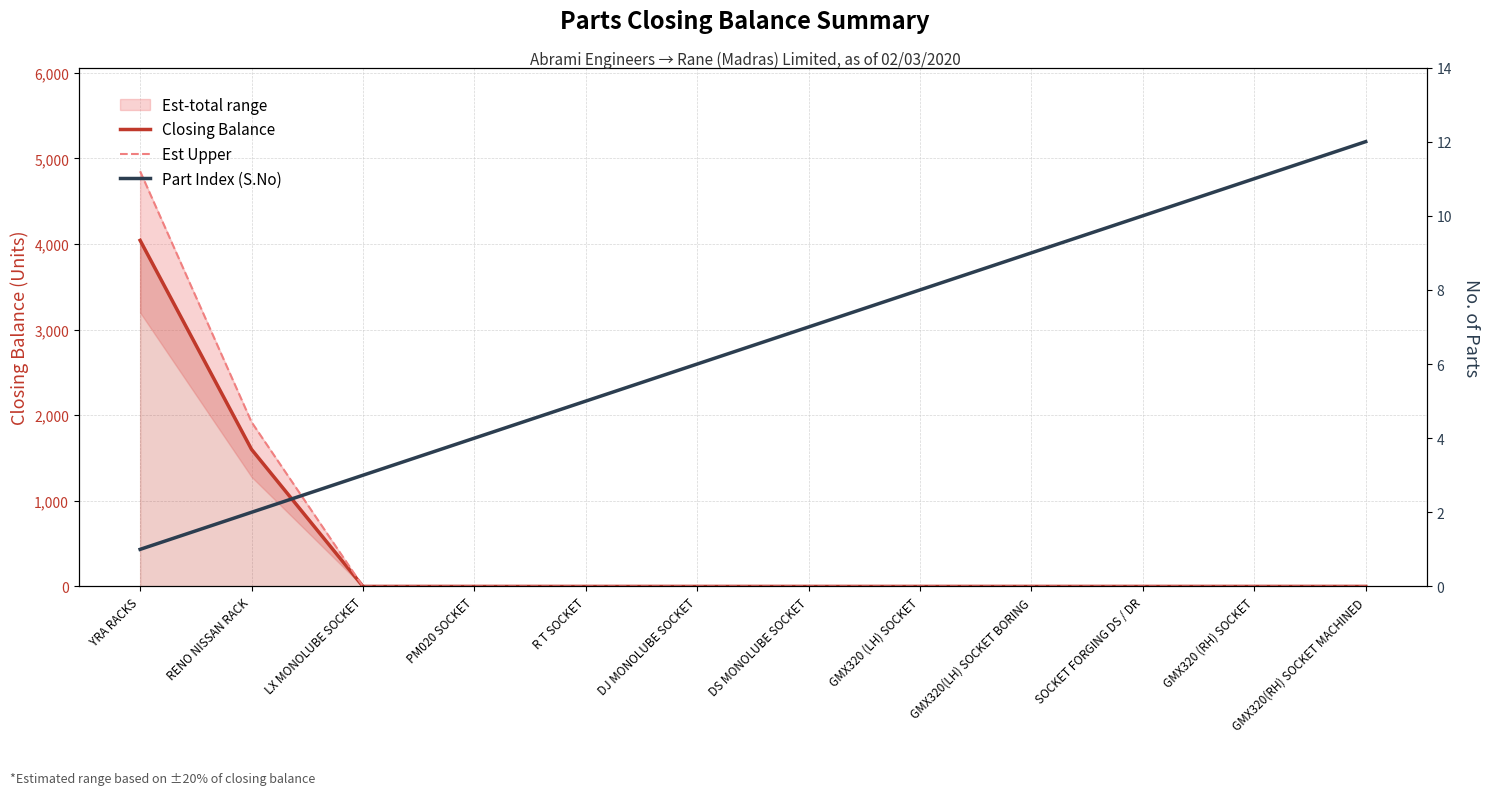

Which series has the largest range (max minus min)?

Est Upper